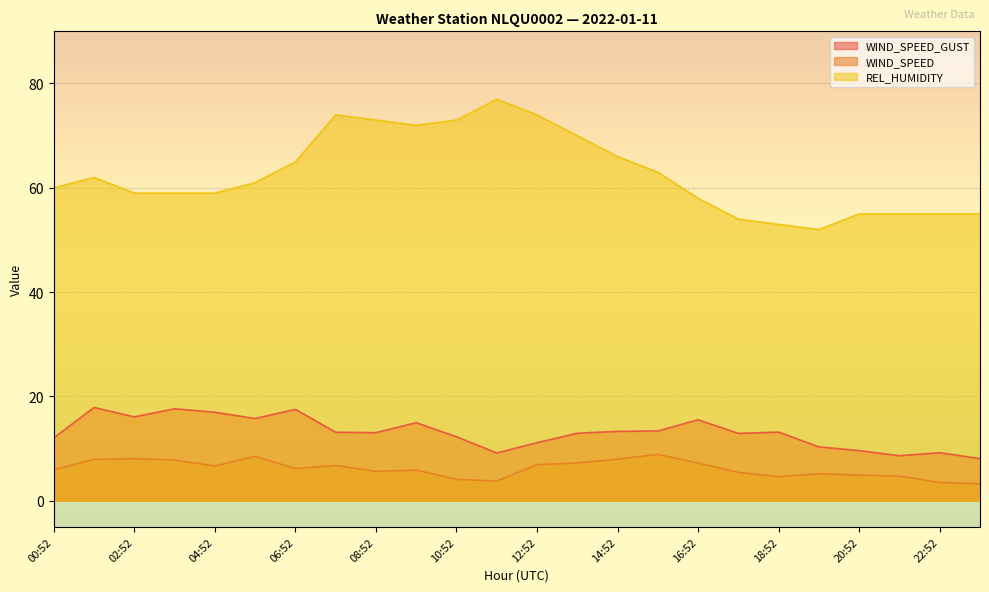

True or false: WIND_SPEED_GUST has more than 1 points higher than both neighbors.

True